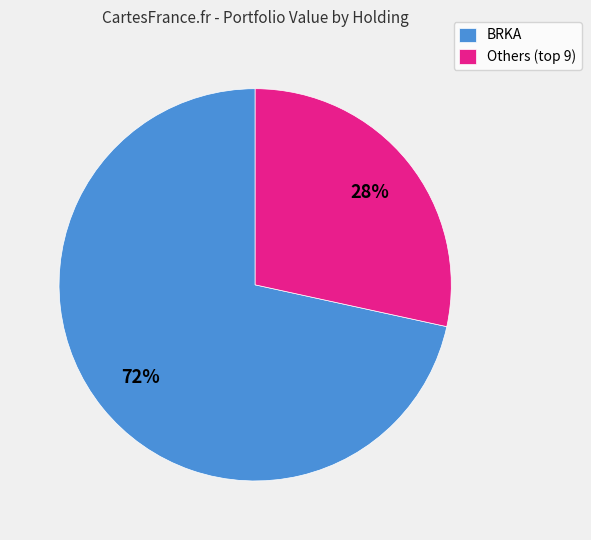

True or false: BRKA accounts for 72% of the total.

True